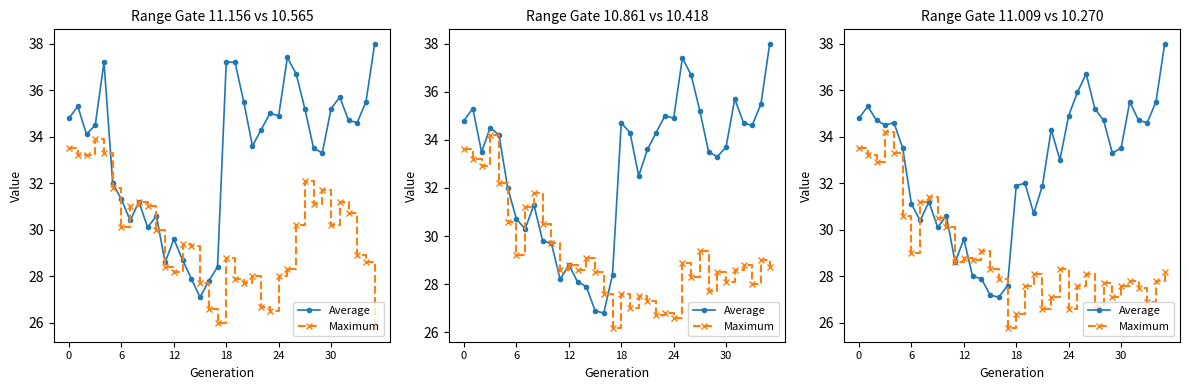

Is it true that Maximum equals 16.2 at 13?

False